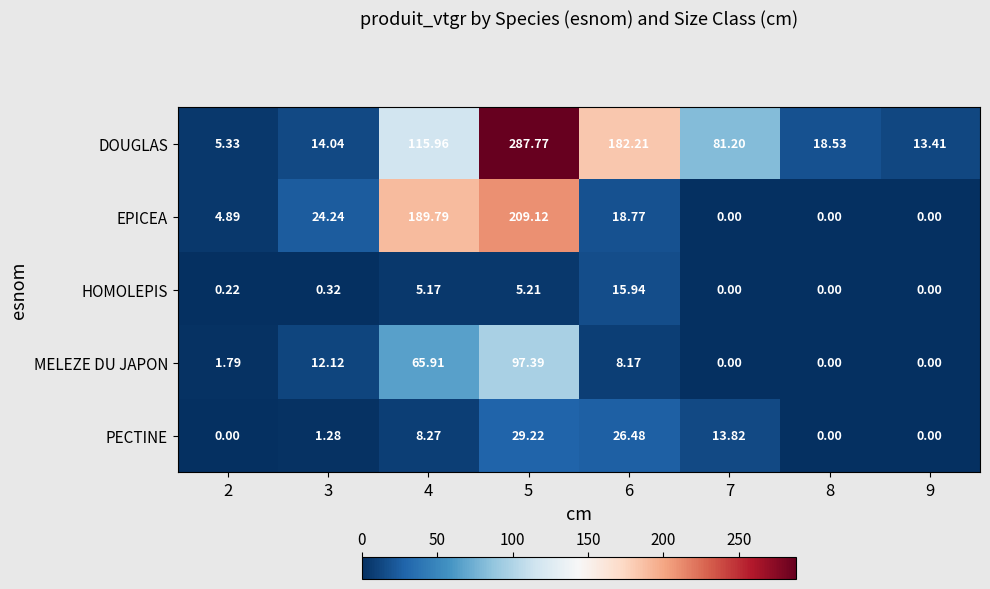

Rank the series by their maximum value, from highest to lowest.

DOUGLAS, EPICEA, MELEZE DU JAPON, PECTINE, HOMOLEPIS